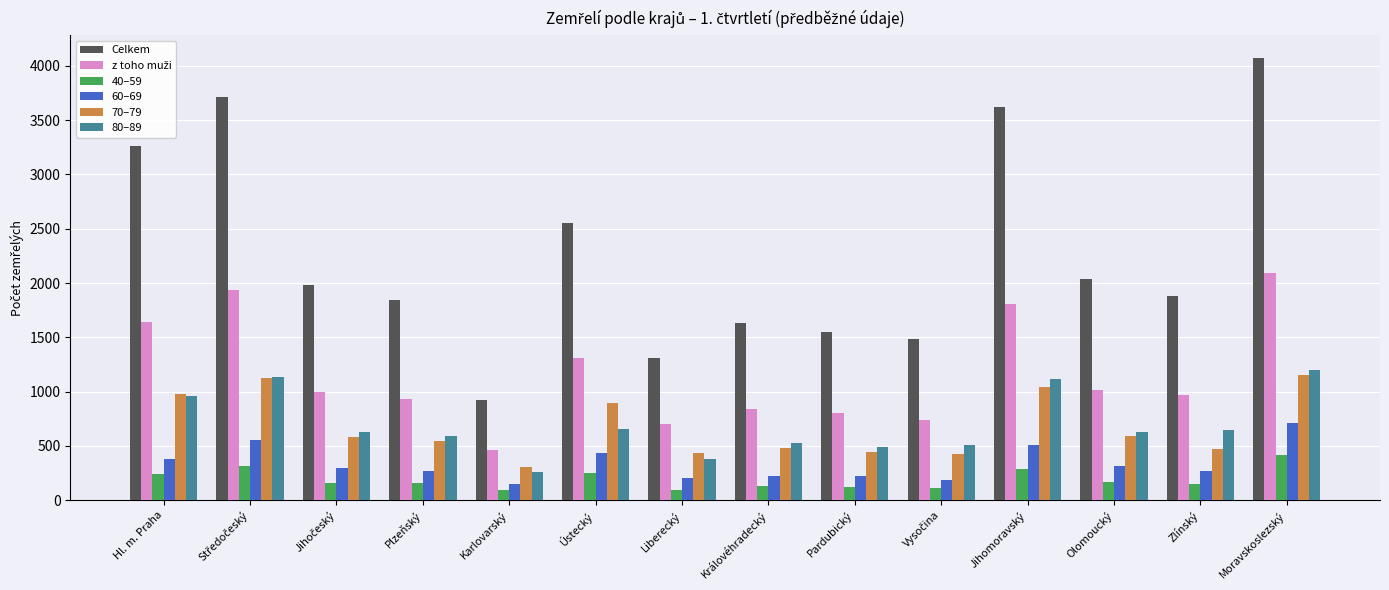

What is the maximum value shown in the chart?

4077